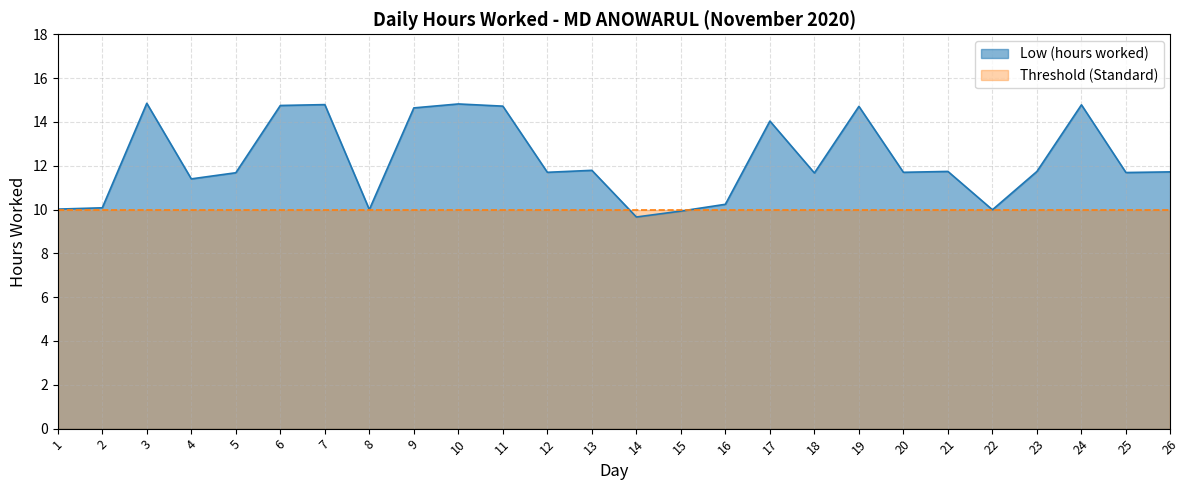

How many series are shown in this chart?

2